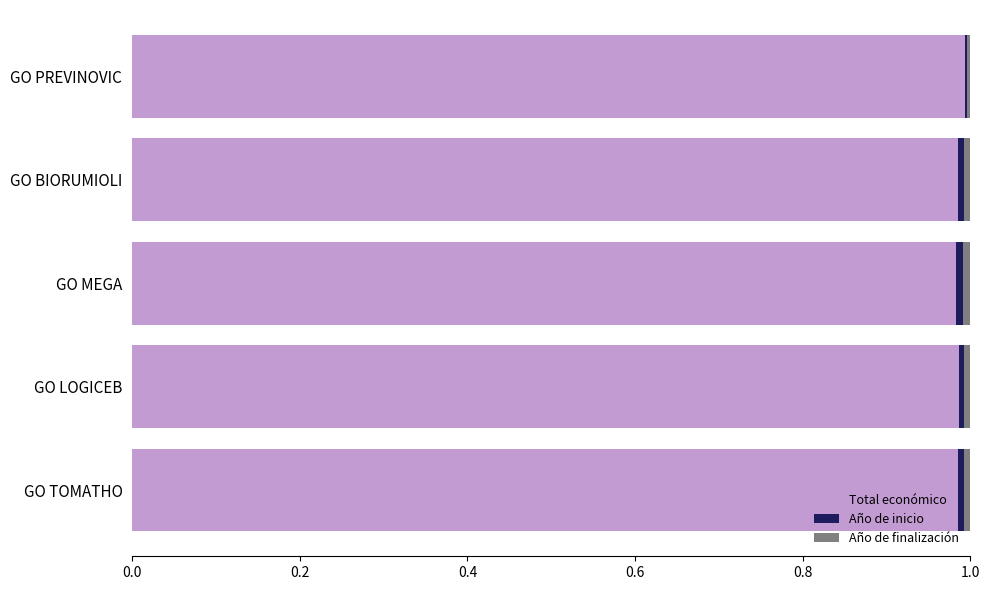

Count the number of data series in this chart.

3